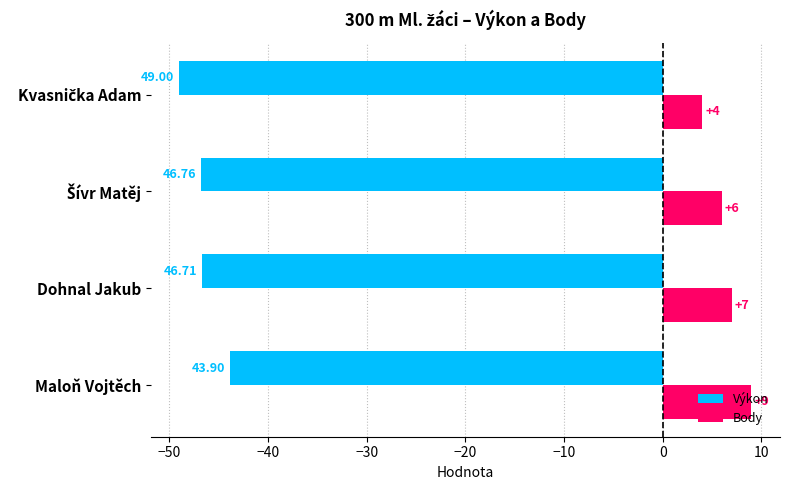

How many Body values are between 6 and 9?

3